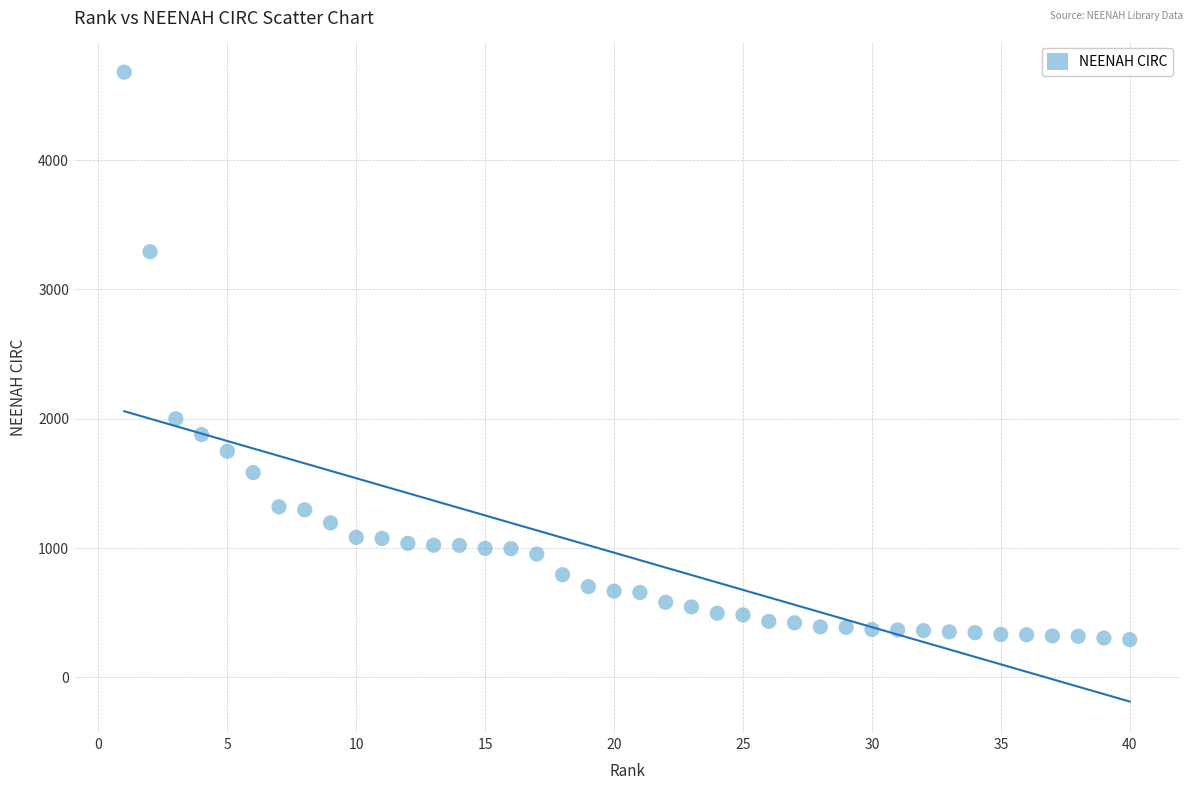

What is the range of X values (max minus min)?

39